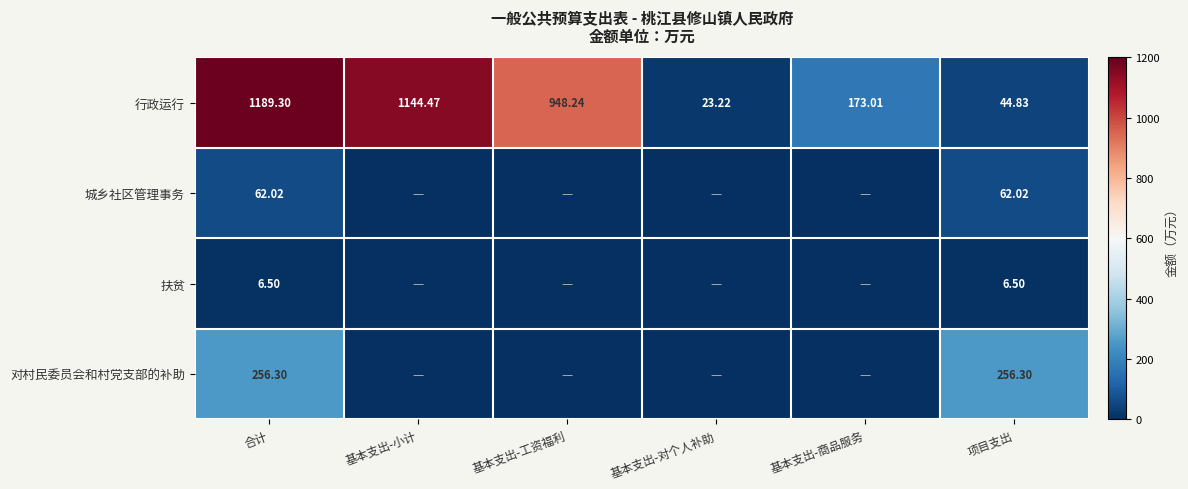

What is the sum of the 行政运行 values at 基本支出-对个人补助 and 基本支出-工资福利?

971.5